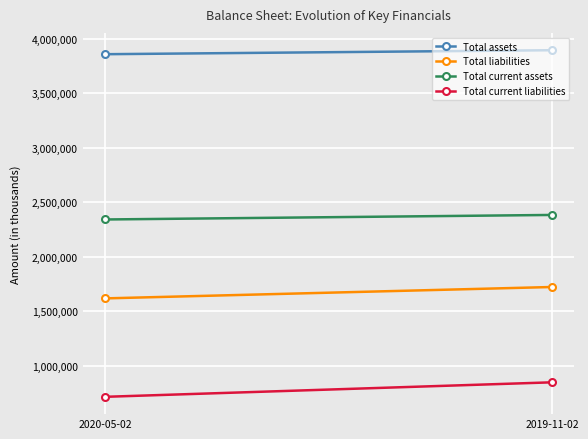

At which label does Total current liabilities reach its minimum?

2020-05-02